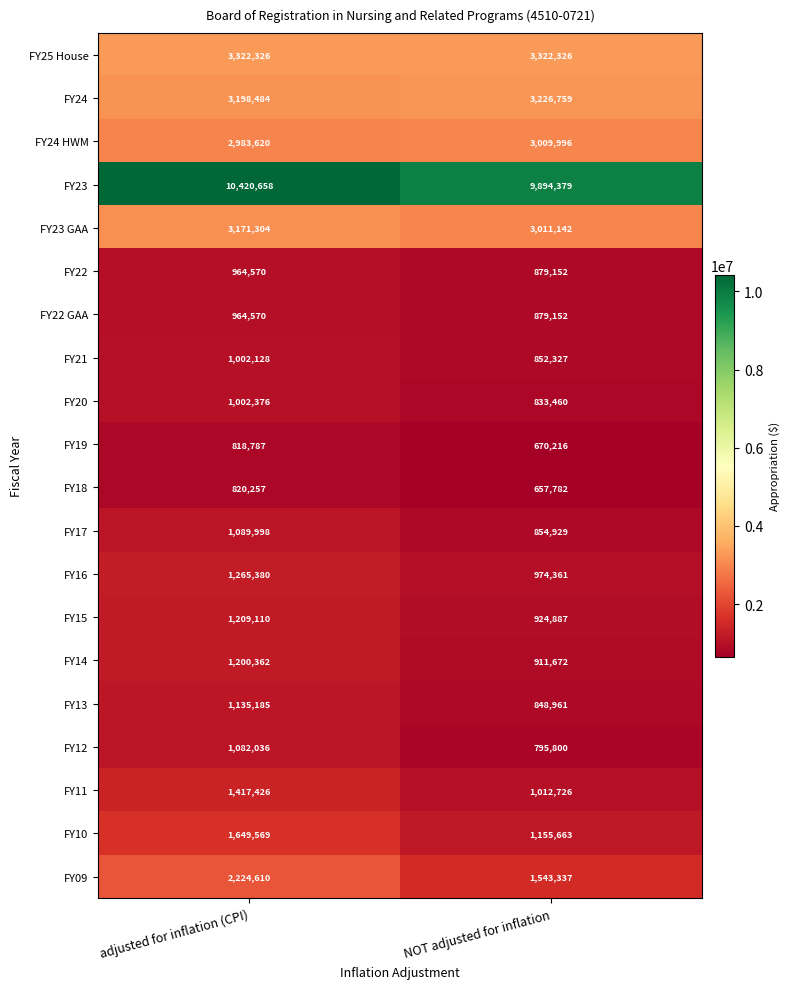

At which category is the sum across all series the highest?

adjusted for inflation (CPI)